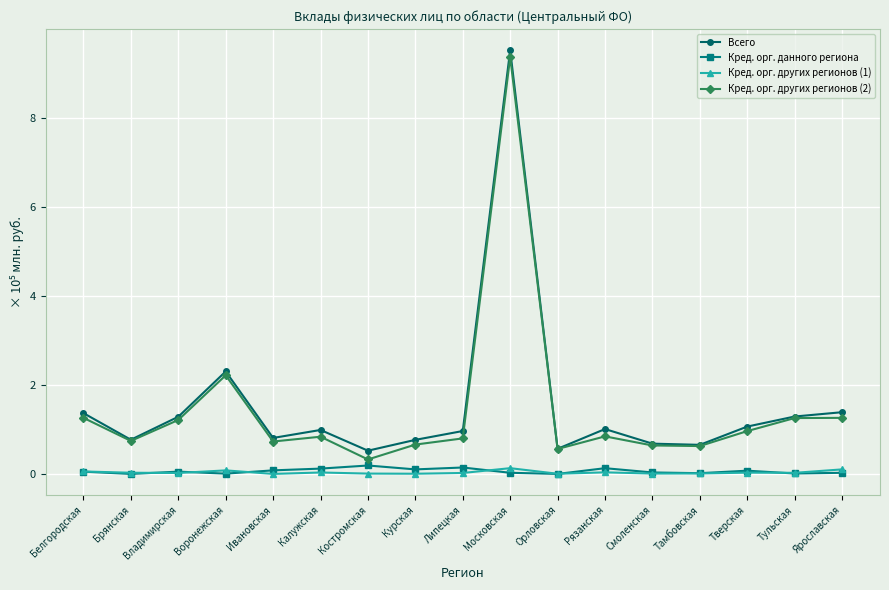

The Кред. орг. других регионов (1) series shows 0.0 at Орловская. True or false?

True